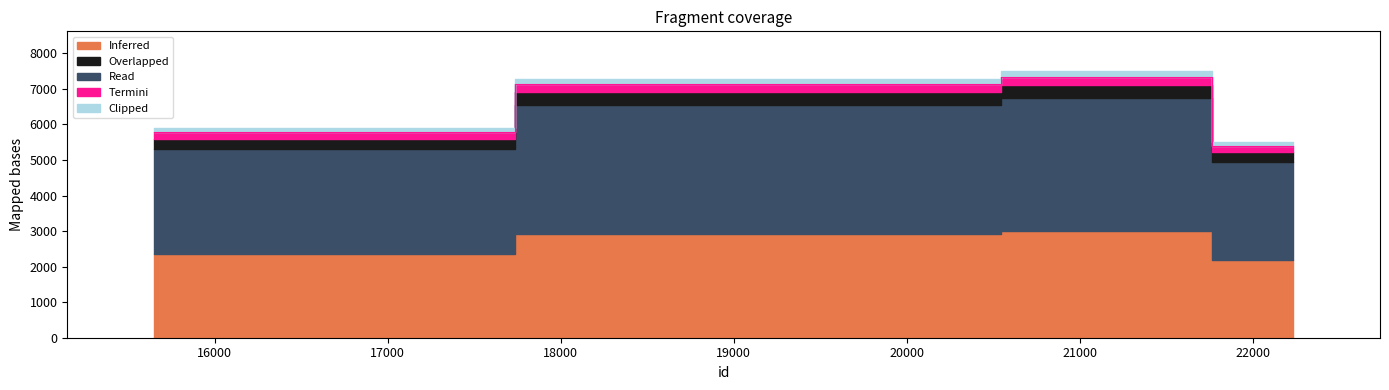

Reading left to right, extract all data points from this chart.

15648=5773.2	19824=7128.5	21263=7340.2	21293=7344.1	22235=5384.1